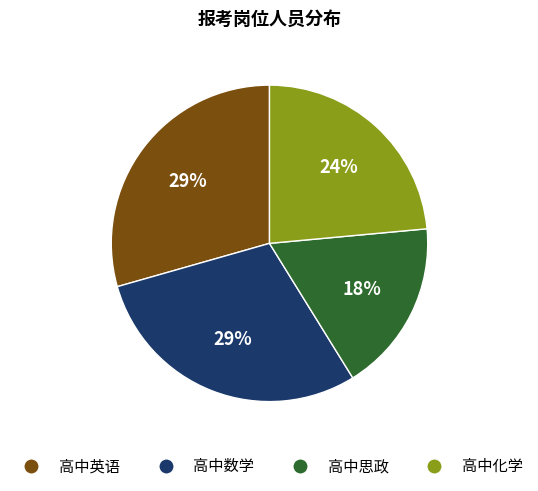

To the nearest percent, what percentage of the pie is 高中思政?

18%